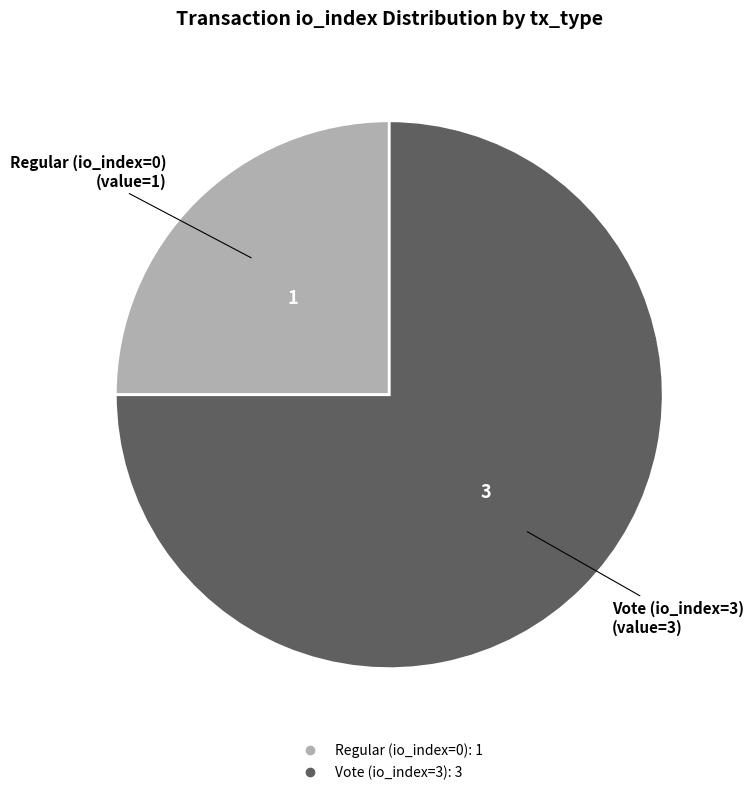

The Regular (io_index=0) slice represents 40% of the pie. True or false?

False